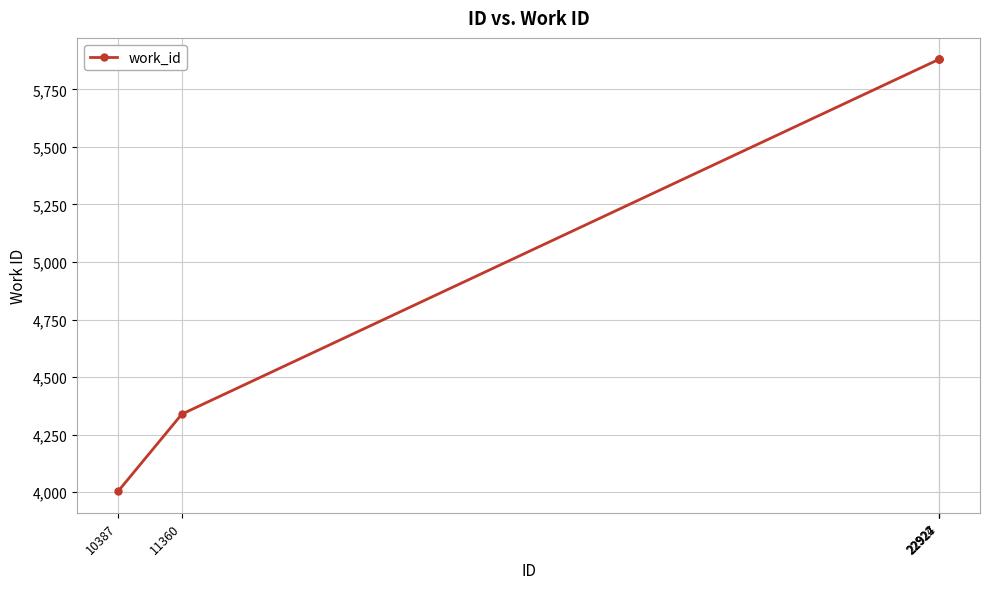

What is the difference between the maximum and minimum values?

1876